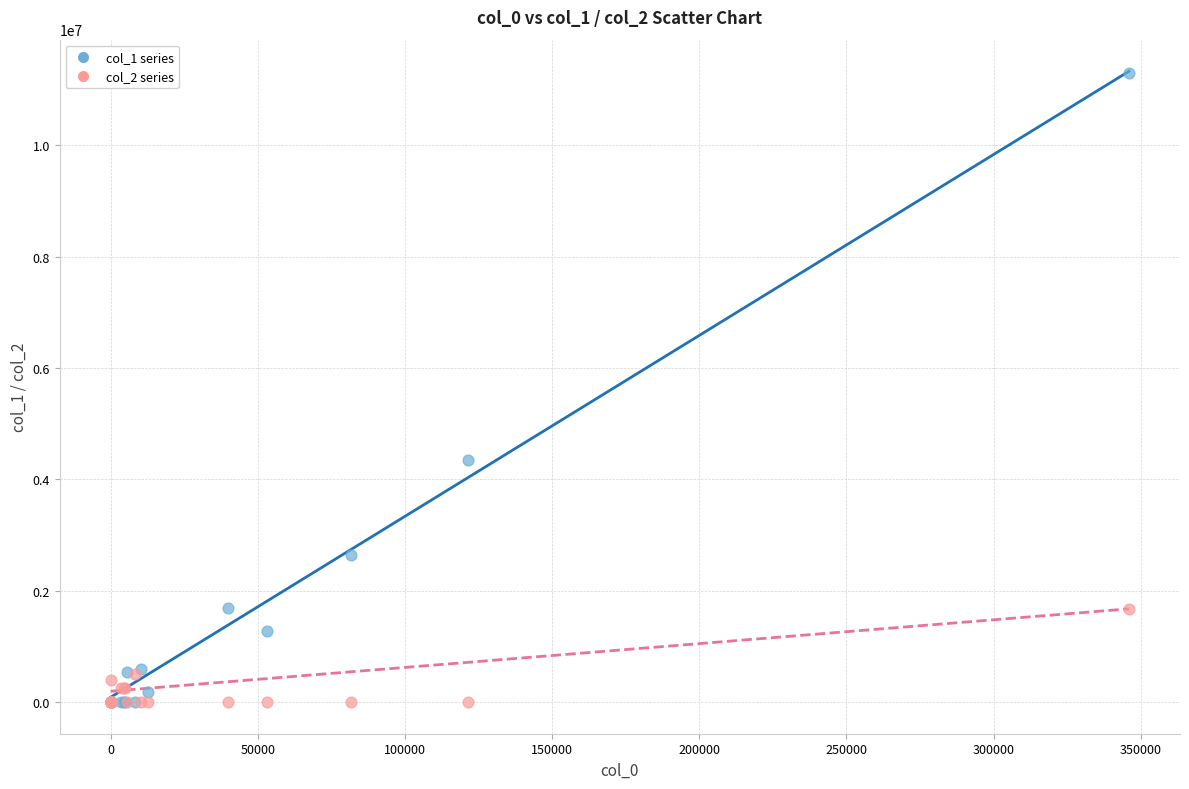

Which series has the widest spread of Y values?

col_1 series